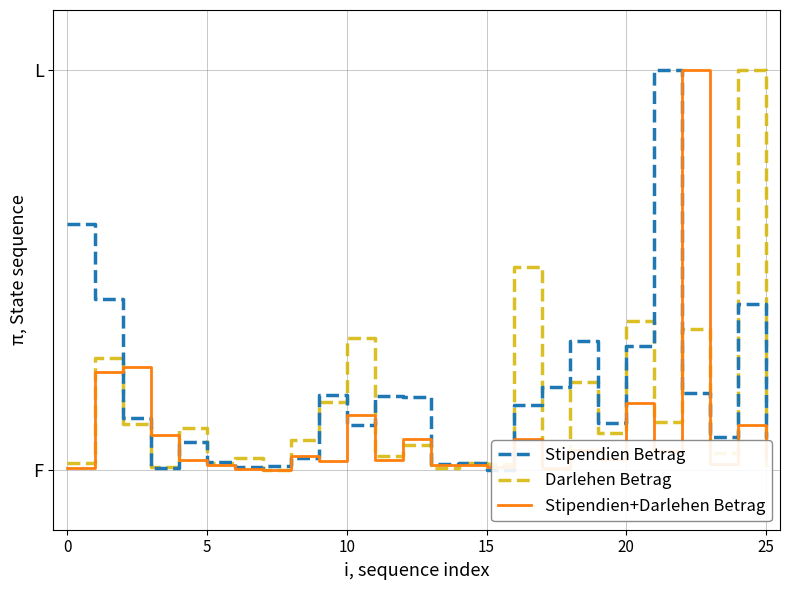

Rank the series by their average value, from lowest to highest.

Stipendien+Darlehen Betrag, Darlehen Betrag, Stipendien Betrag